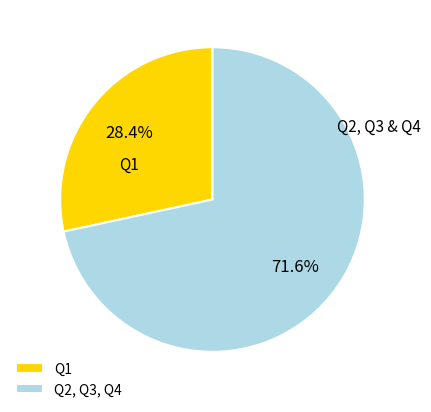

What is the ratio of the value at Q2, Q3, Q4 to the value at Q1?

2.5